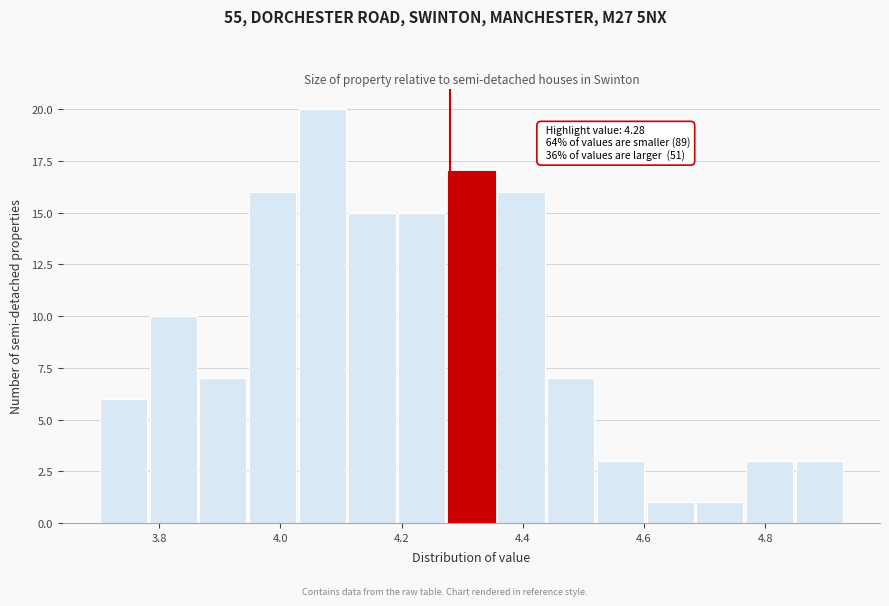

Which range on the x-axis has the tallest bar?

4.028 to 4.110